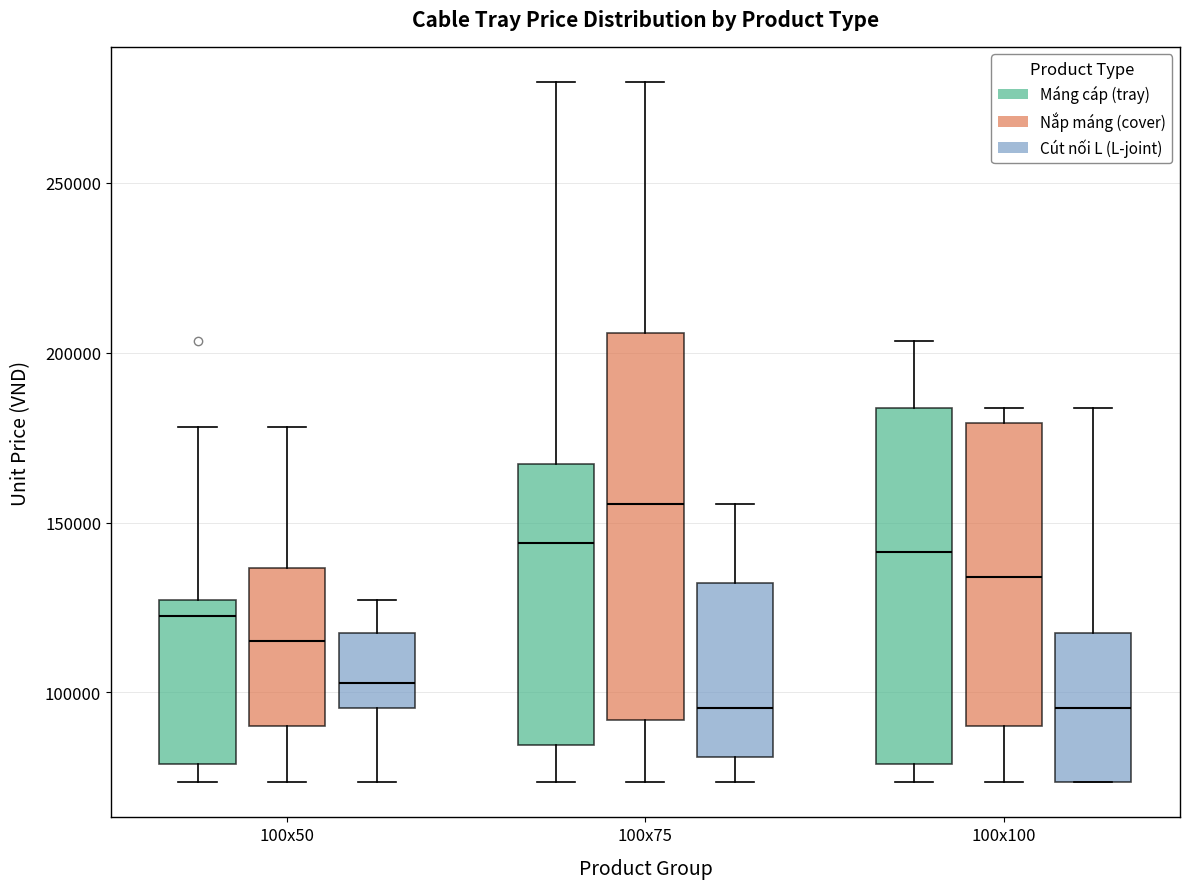

Where does the upper whisker of the box for 100x100 (Cút nối L (L-joint)) end on the y-axis? The values are not printed on the chart, so give them approximately, as read against the axis.

185000